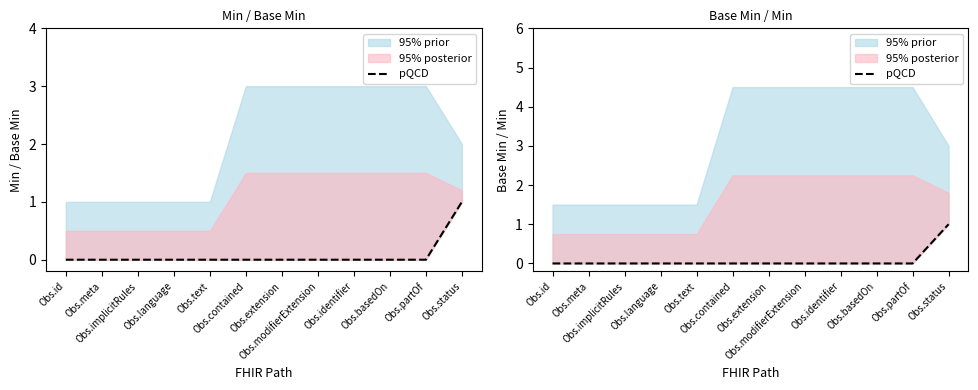

True or false: the data shows 1 at Obs.status.

False